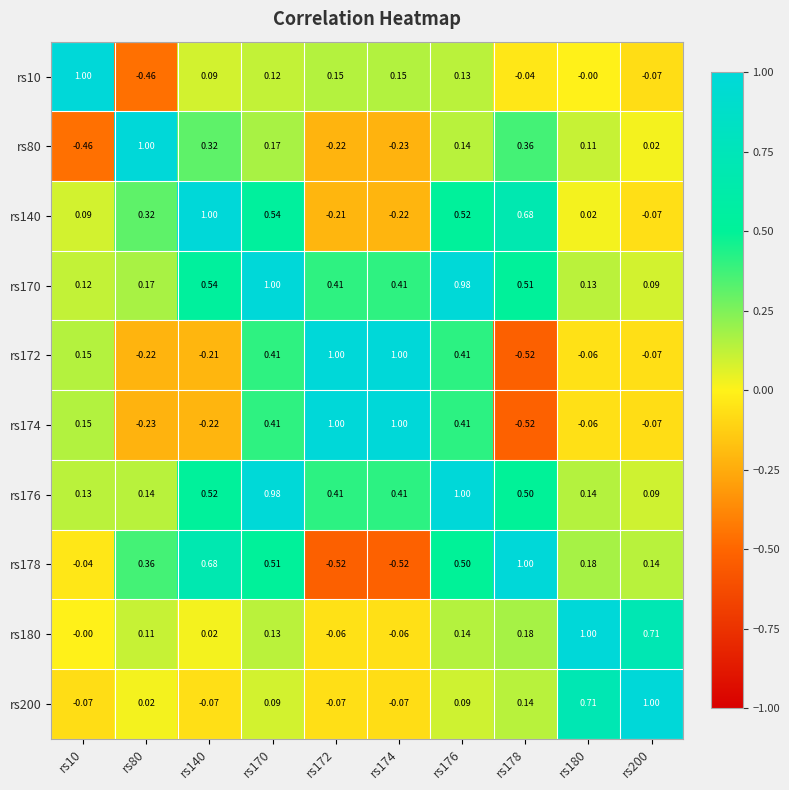

Is the value of rs178 at rs180 greater than the value of rs10 at rs178?

Yes